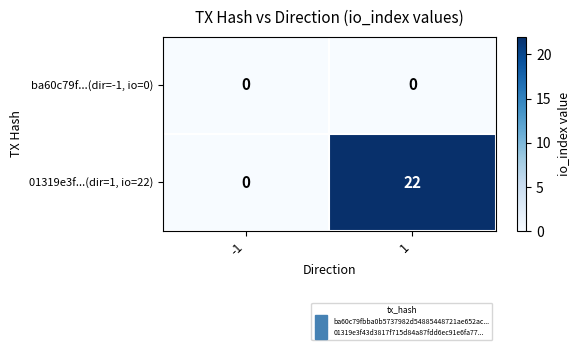

Which series has the largest total across all categories?

01319e3f...(dir=1, io=22)